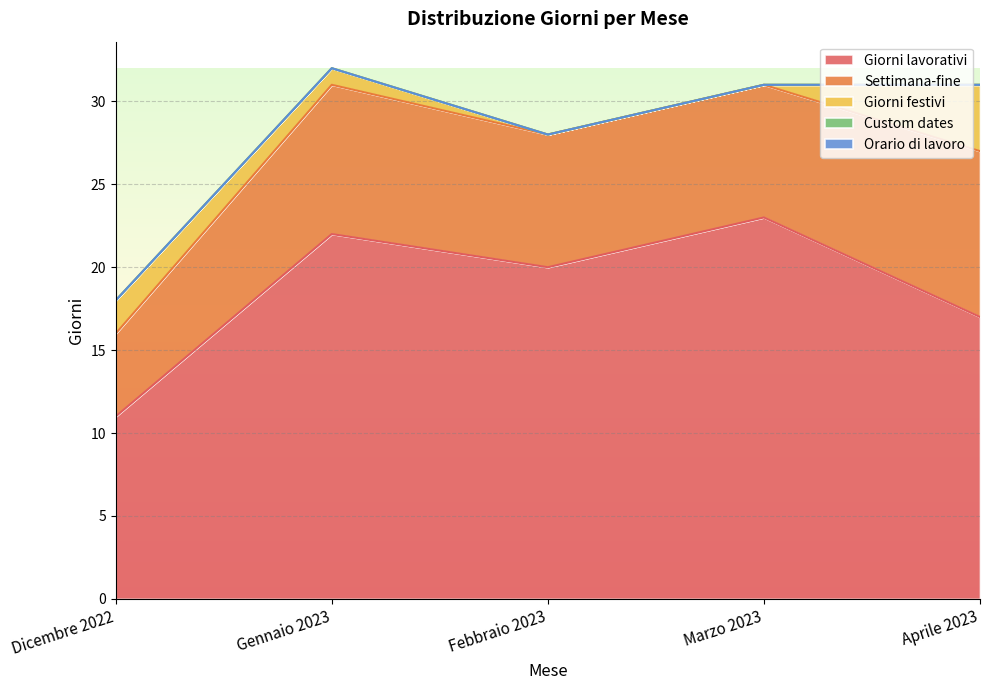

True or false: Orario di lavoro and Settimana-fine intersect in this chart.

False